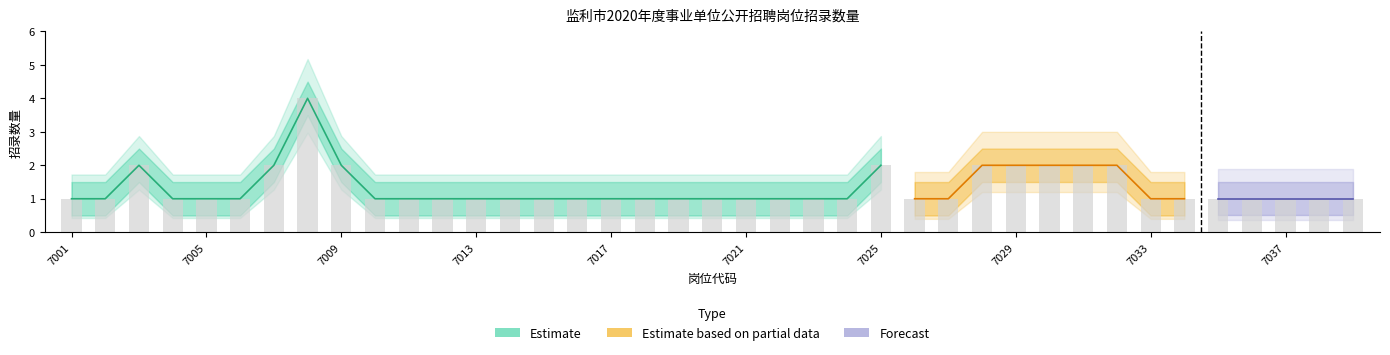

How many categories are shown in the chart?

39